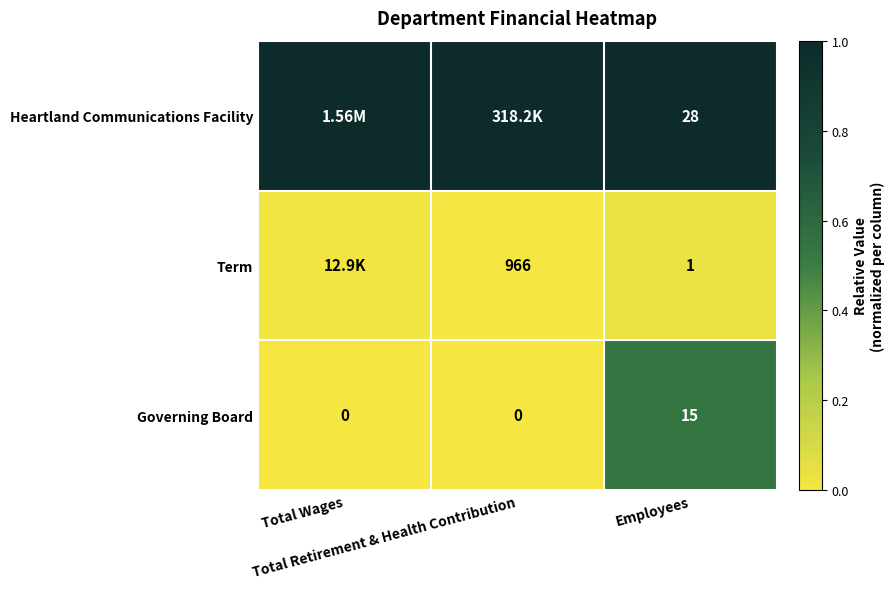

How many data points in Governing Board are above 0?

1